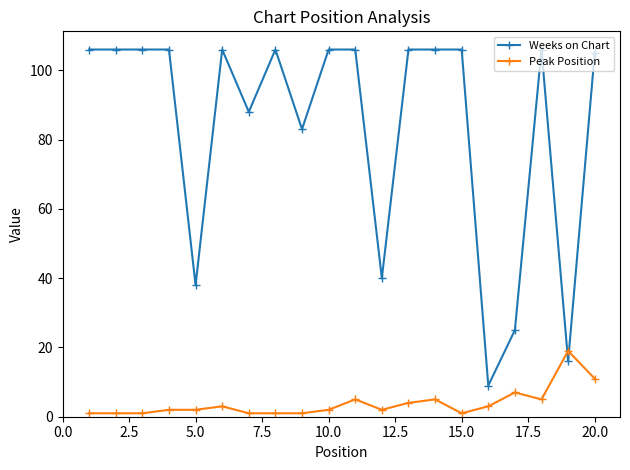

What is the difference between the second highest and second lowest values in the Weeks on Chart series?

90